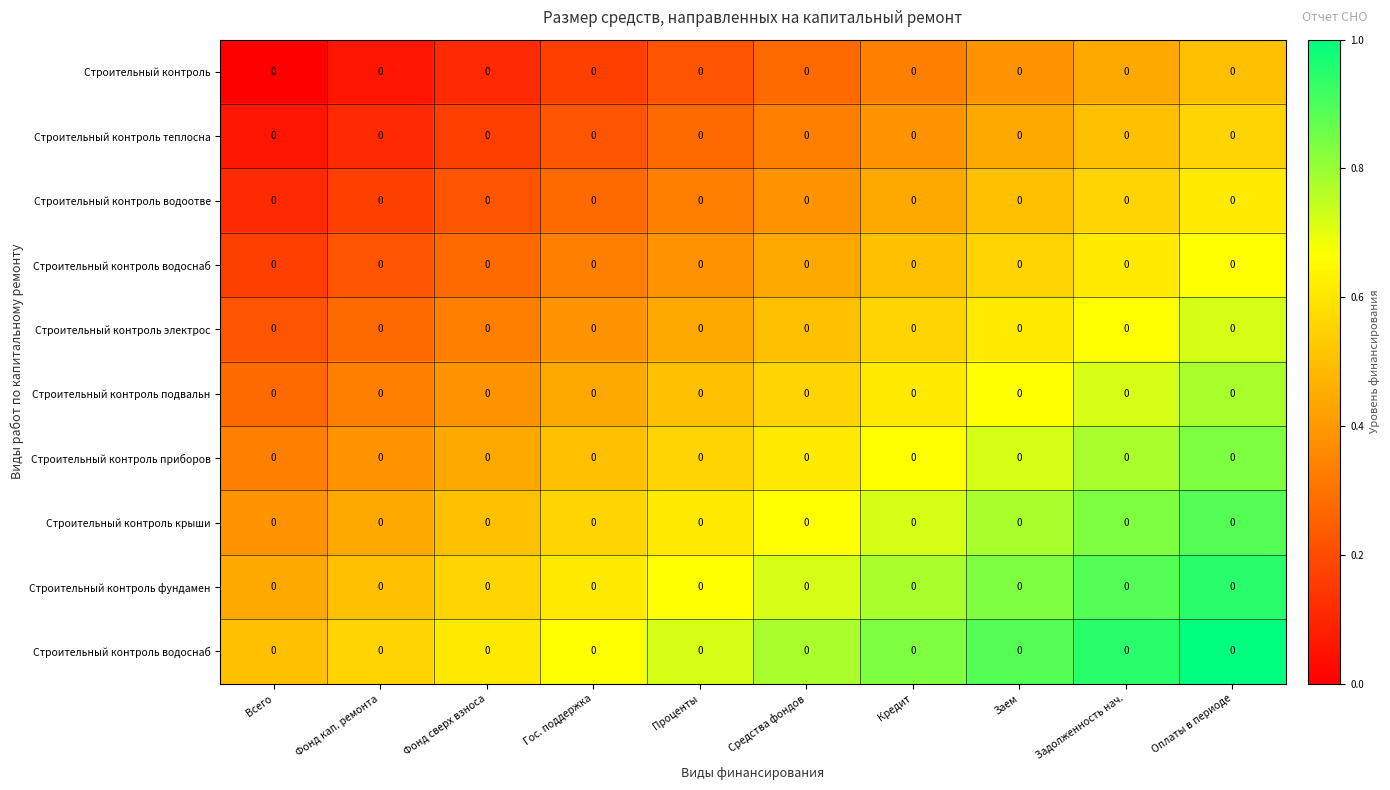

Which category has the highest value across all series?

Оплаты в периоде